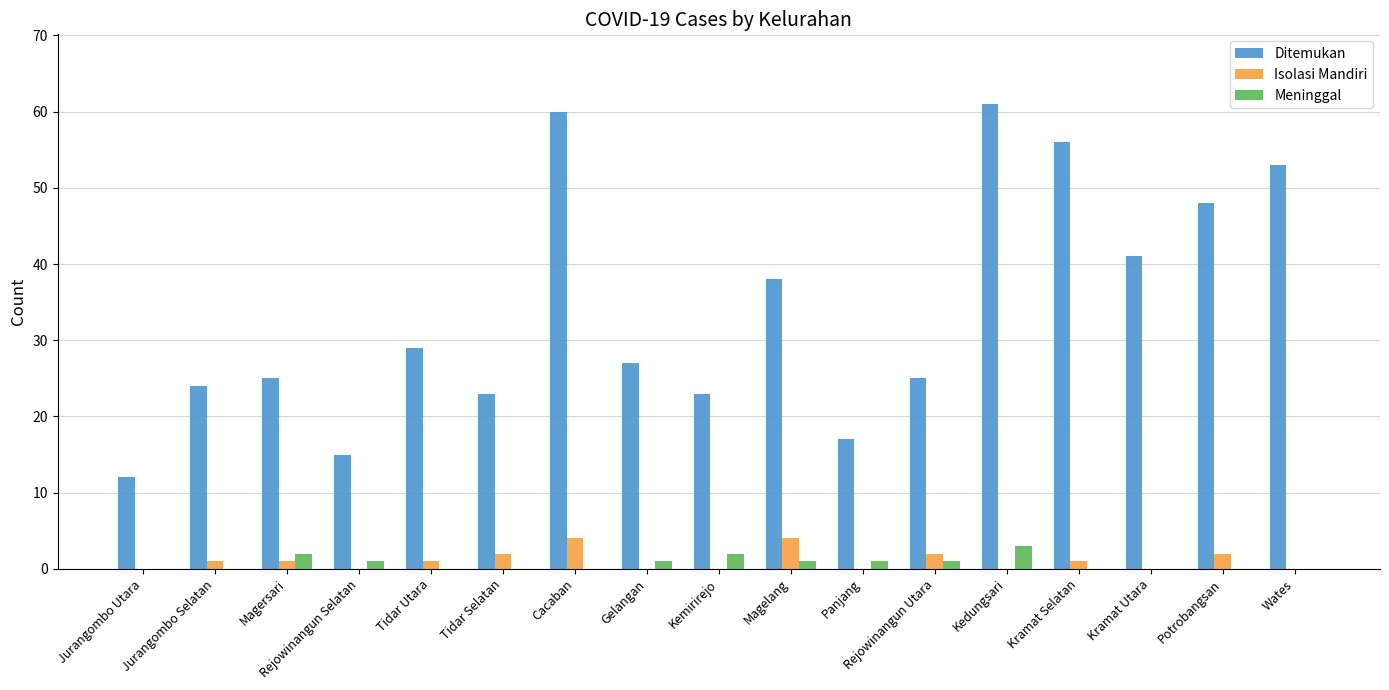

Reading left to right, extract all data points from this chart.

Ditemukan: 12	24	25	15	29	23	60	27	23	38	17	25	61	56	41	48	53
Isolasi Mandiri: 0	1	1	0	1	2	4	0	0	4	0	2	0	1	0	2	0
Meninggal: 0	0	2	1	0	0	0	1	2	1	1	1	3	0	0	0	0